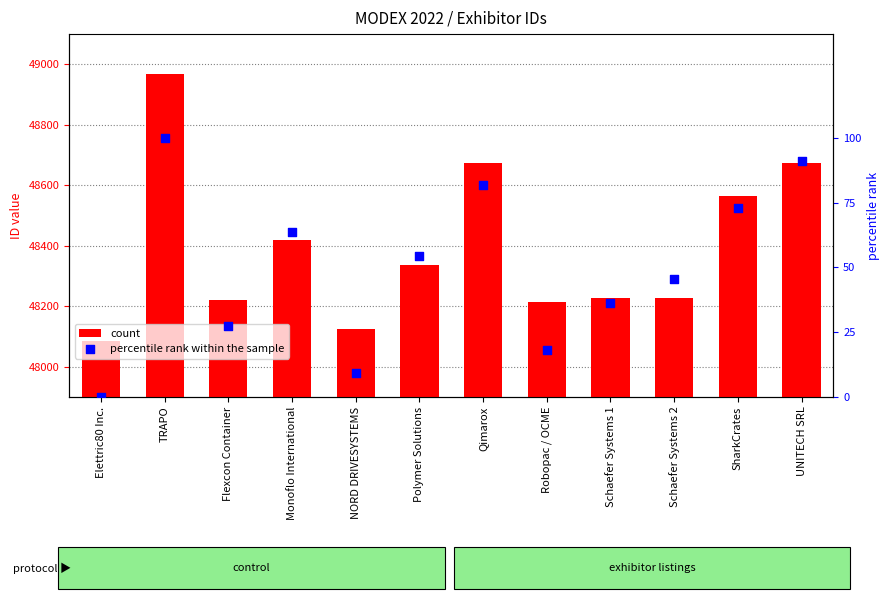

What is the total value across all series at TRAPO?

49069.0